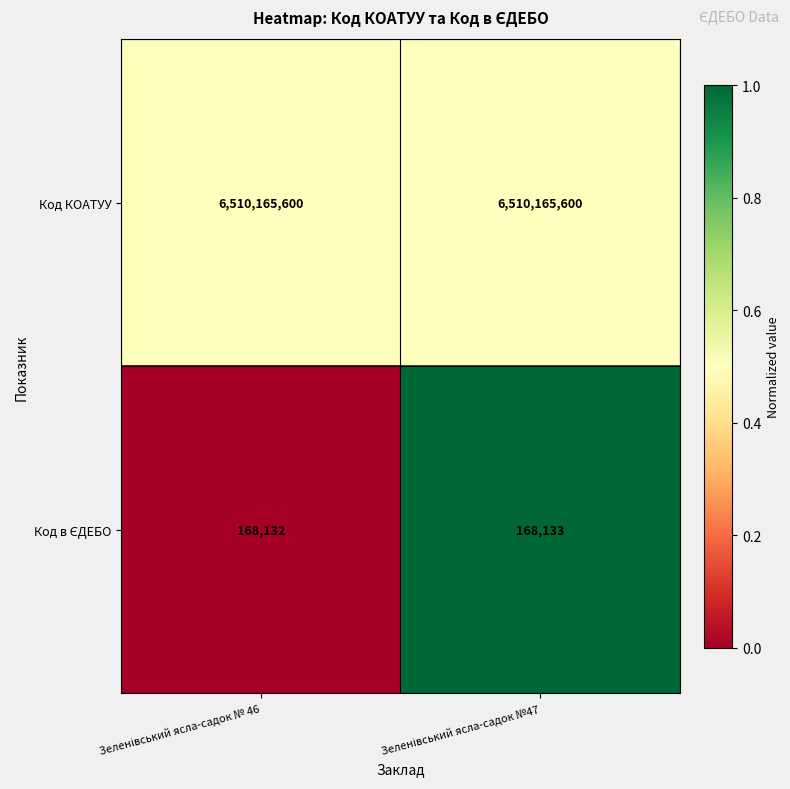

Which series has the largest total across all categories?

Код КОАТУУ